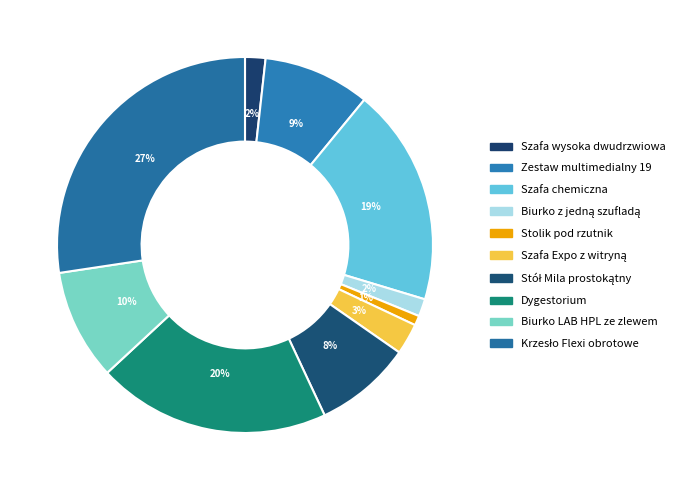

Combined, do Biurko LAB HPL ze zlewem and Zestaw multimedialny 19 account for over 50%?

No